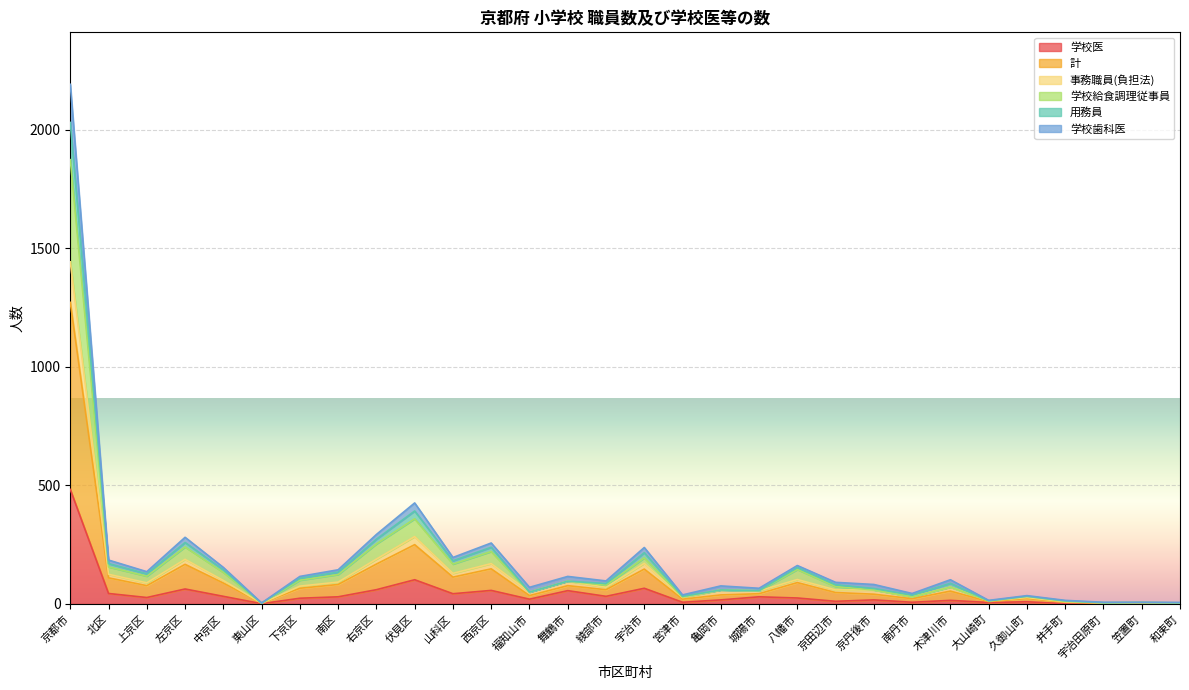

Is it true that 用務員 equals 7 at 宇治田原町?

True